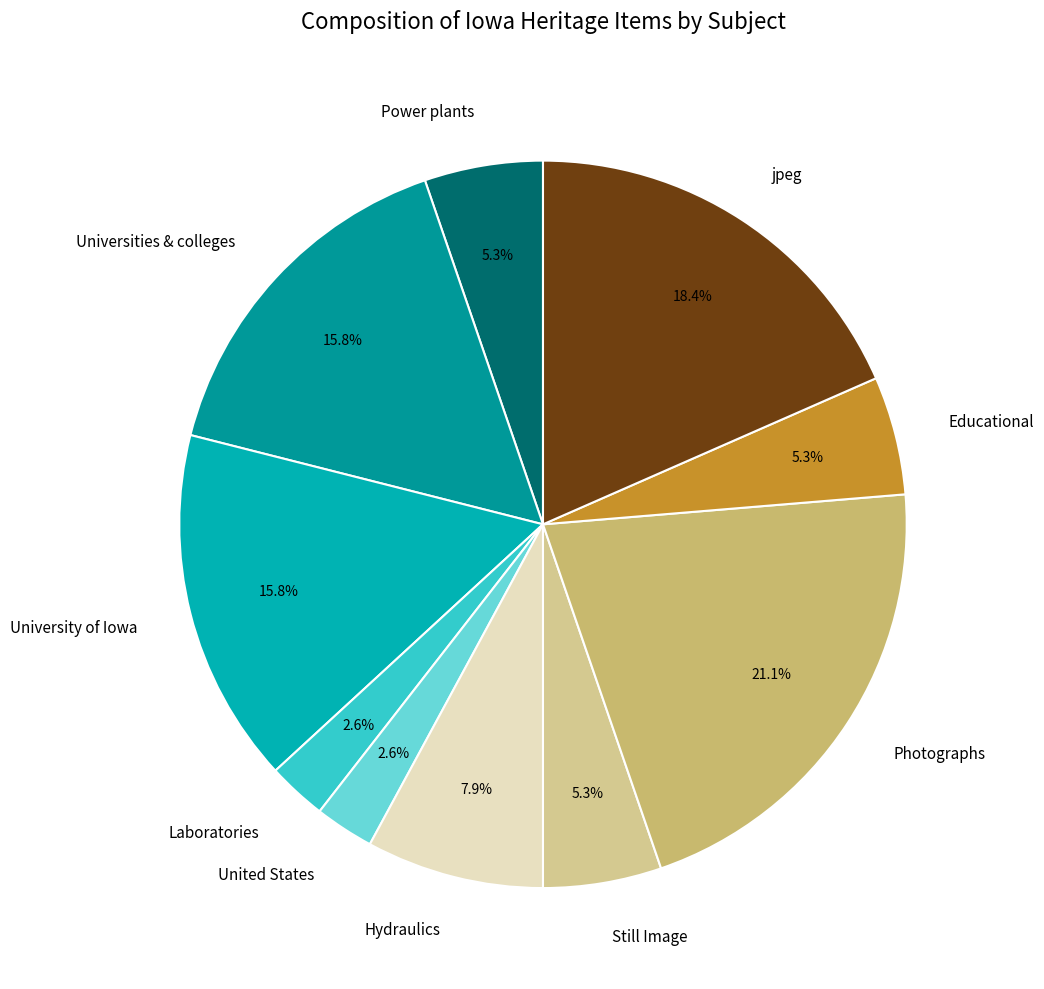

What is the total percentage of Still Image and Universities & colleges?

21.1%